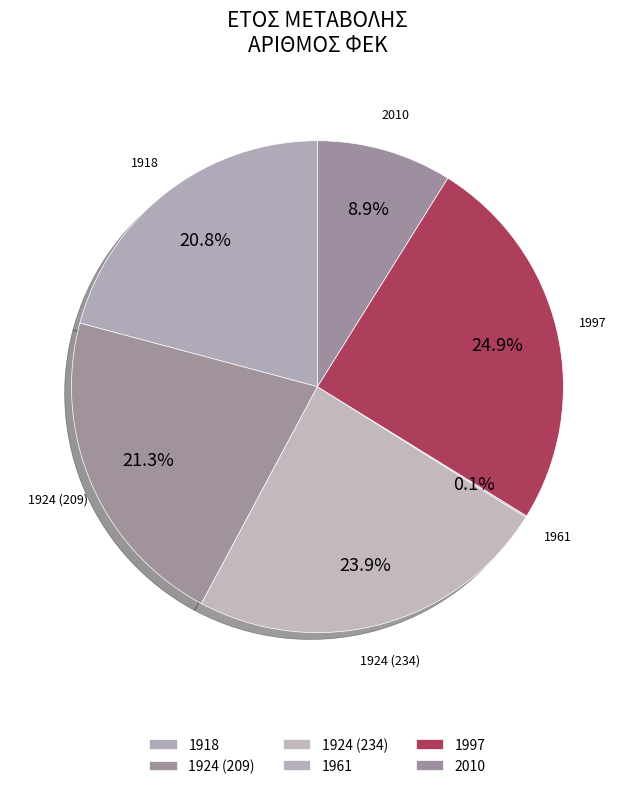

What percentage is the 2010 slice, to the nearest percent?

9%